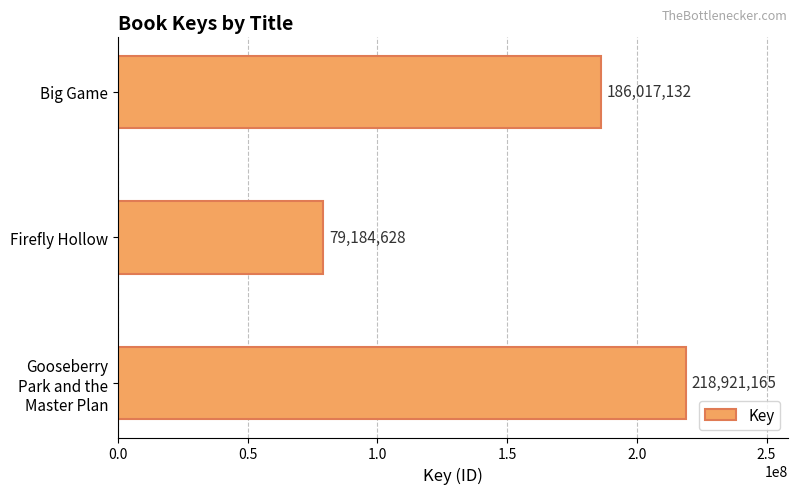

List the labels in order of value, smallest first.

Firefly Hollow, Big Game, Gooseberry Park and the Master Plan